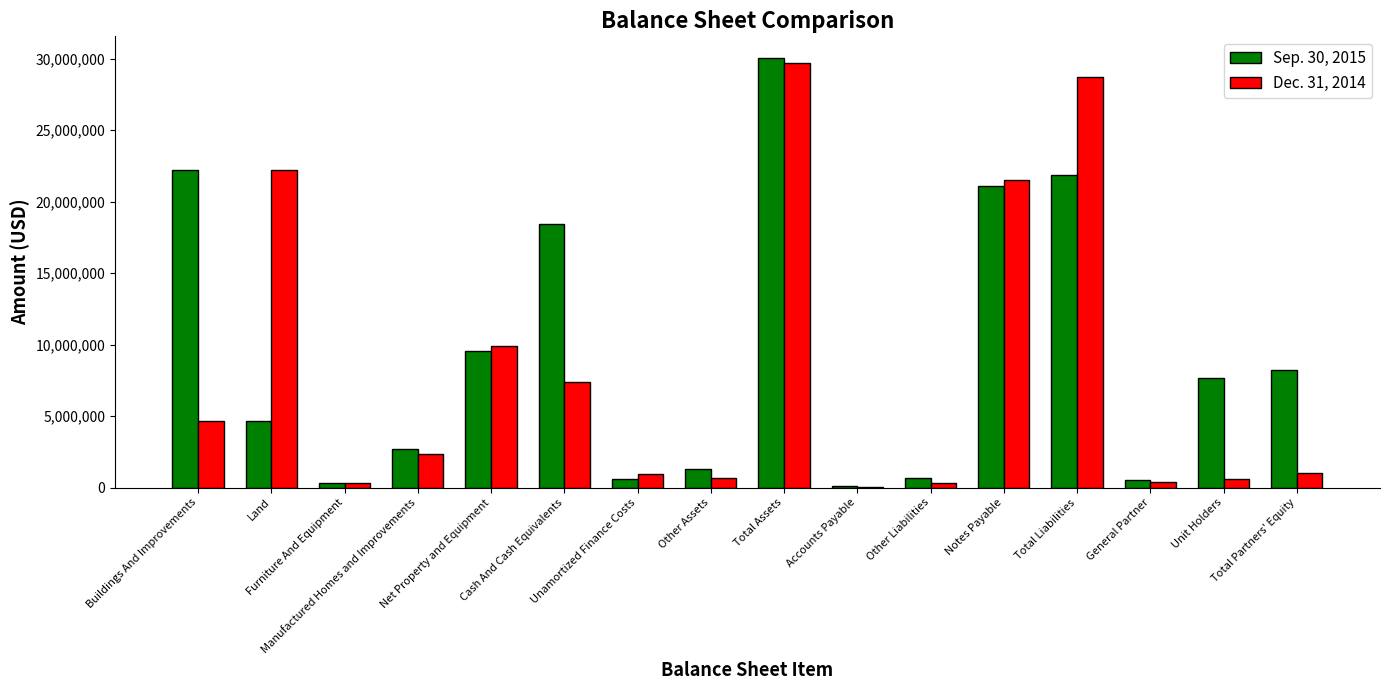

Which series has the largest range (max minus min)?

Sep. 30, 2015